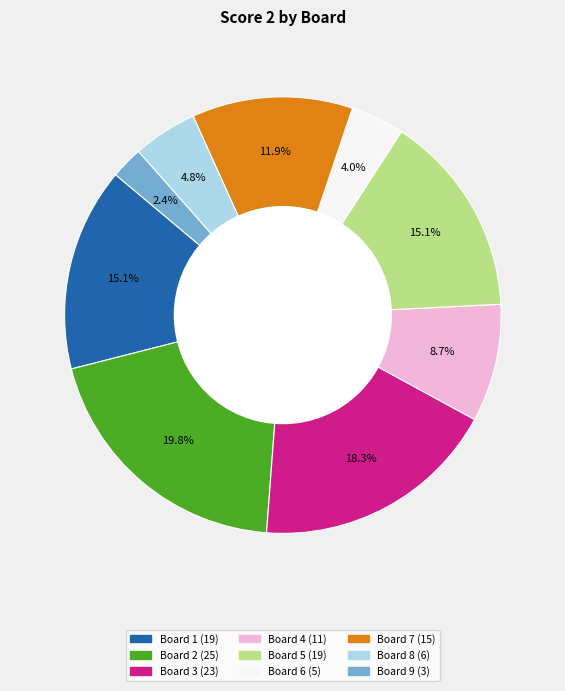

Is there any slice that represents more than half of the pie?

No